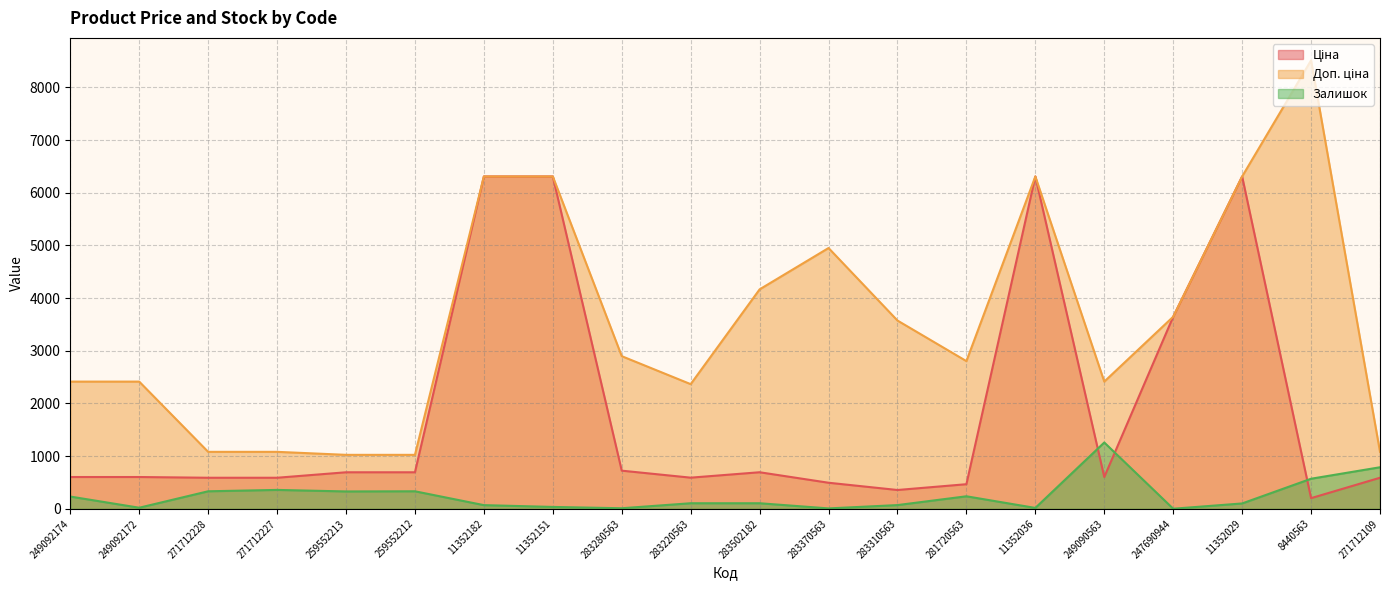

What is the sum of the Залишок values at 11352151 and 283310563?

107.0